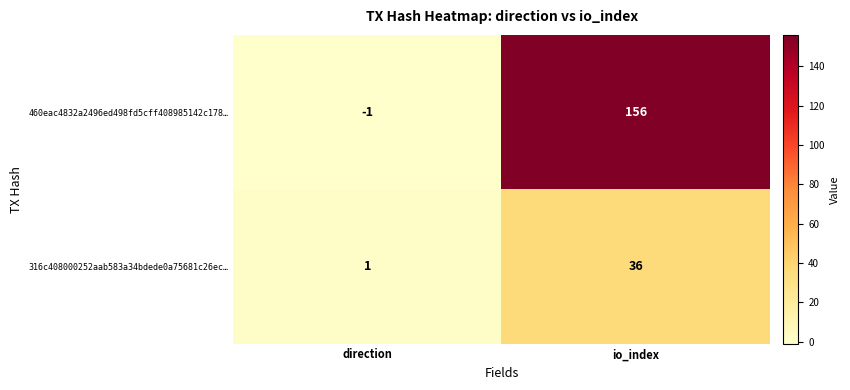

True or false: 460eac4832a2496ed498fd5cff408985142c178… has a value of 156 at io_index.

True